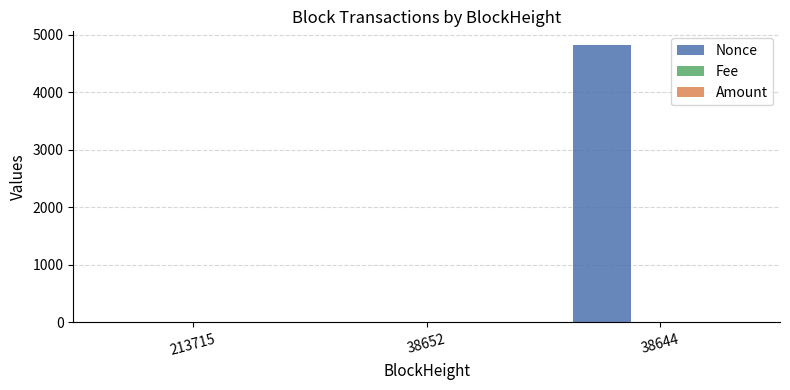

Is it true that Nonce equals 3135.1 at 38652?

False